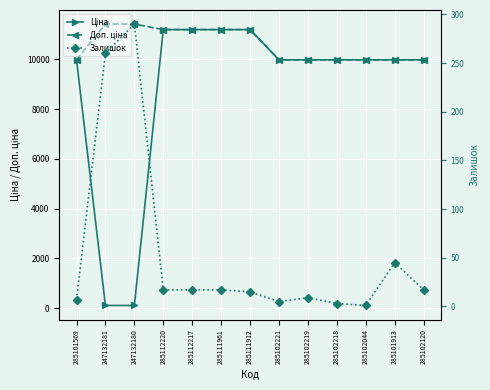

Reading right to left, list all the values displayed in this chart.

Ціна: 9975.0	9975.0	9975.0	9975.0	9975.0	9975.0	11188.2	11188.2	11188.2	11188.2	114.1	114.1	9975.0
Доп. ціна: 9975.0	9975.0	9975.0	9975.0	9975.0	9975.0	11188.2	11188.2	11188.2	11188.2	11410.0	11410.0	9975.0
Залишок: 17.0	45.0	1.0	3.0	9.0	5.0	15.0	17.0	17.0	17.0	290.0	260.0	7.0